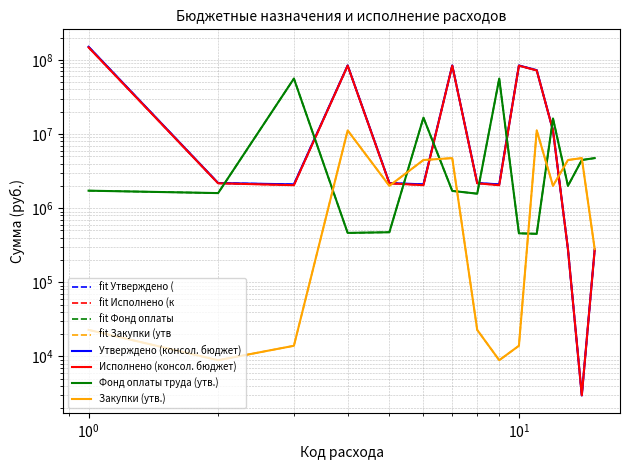

The value of Фонд оплаты труда (утв.) at 0102-120 is 473595.6. True or false?

True